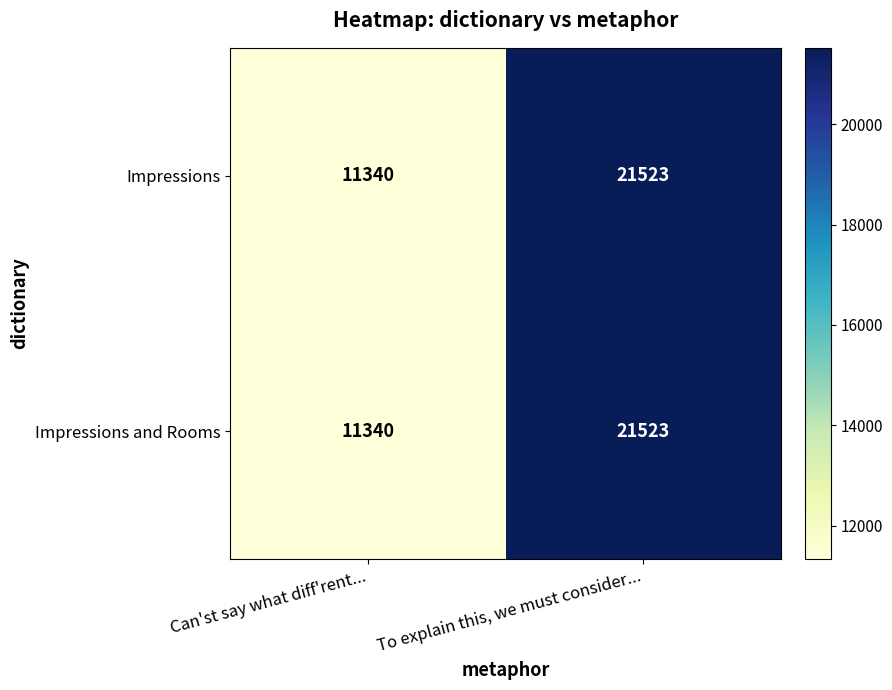

Where is Impressions and Rooms nearest to the value 16431?

Can'st say what diff'rent...